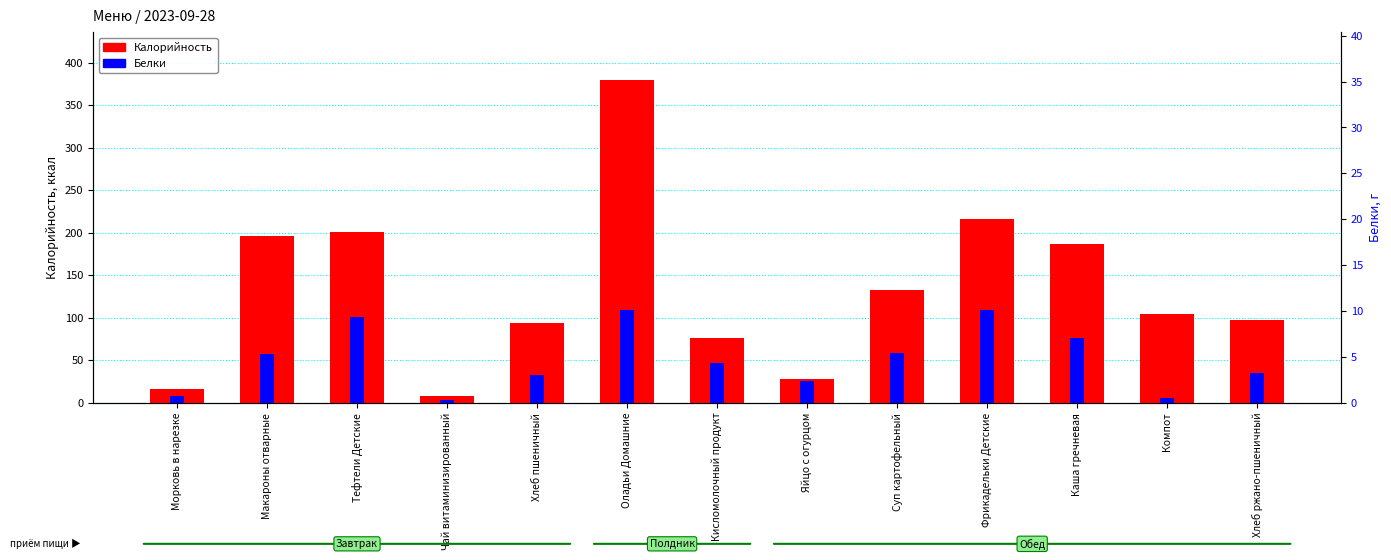

Where does the Калорийность series first go above 104?

Макароны отварные